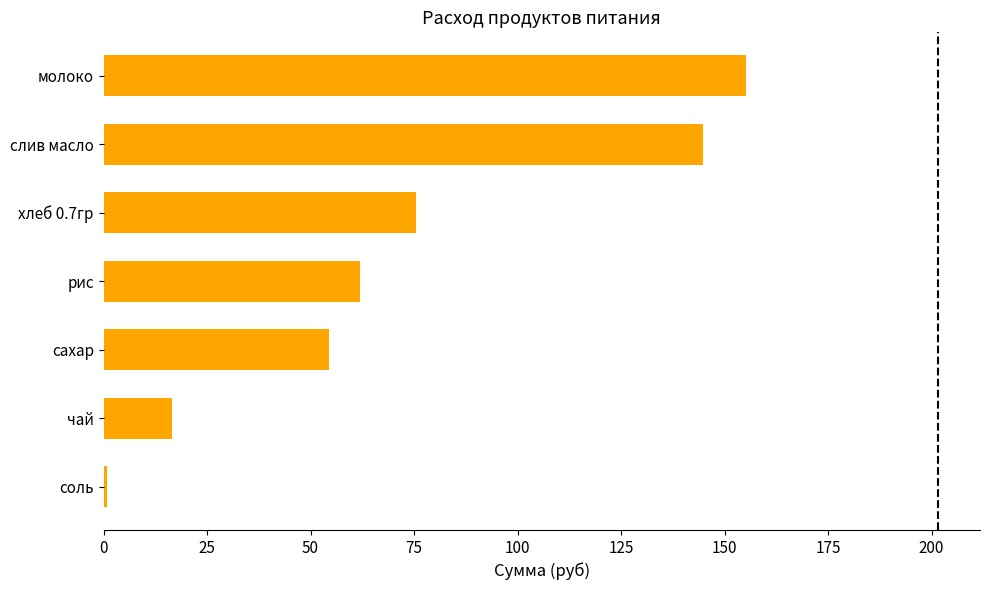

What is the difference between the maximum and minimum values?

154.3